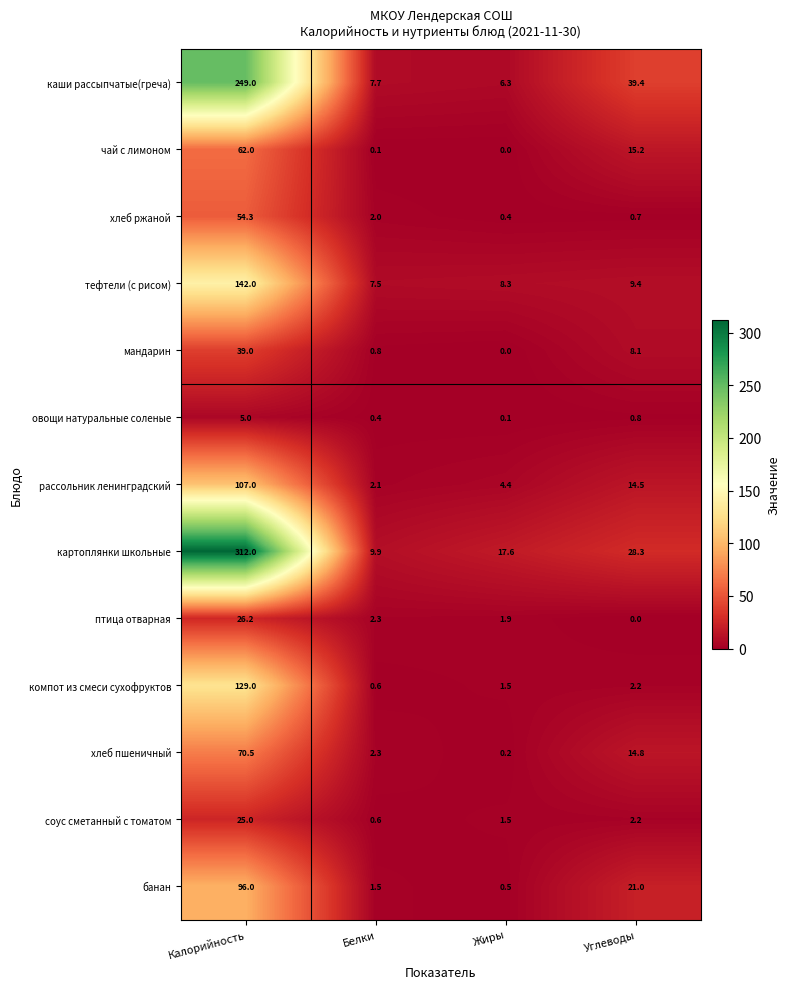

How many values in чай с лимоном are above zero?

3